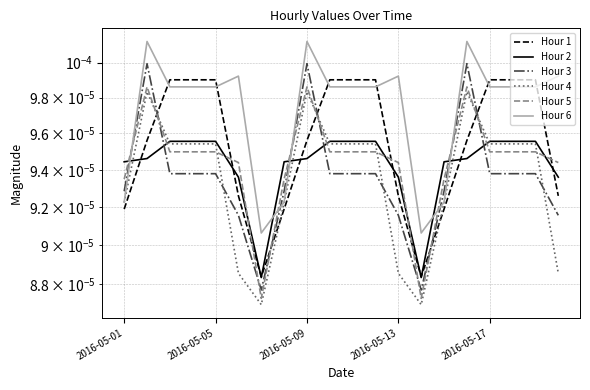

True or false: Hour 2 has more than 0 points higher than both neighbors.

False